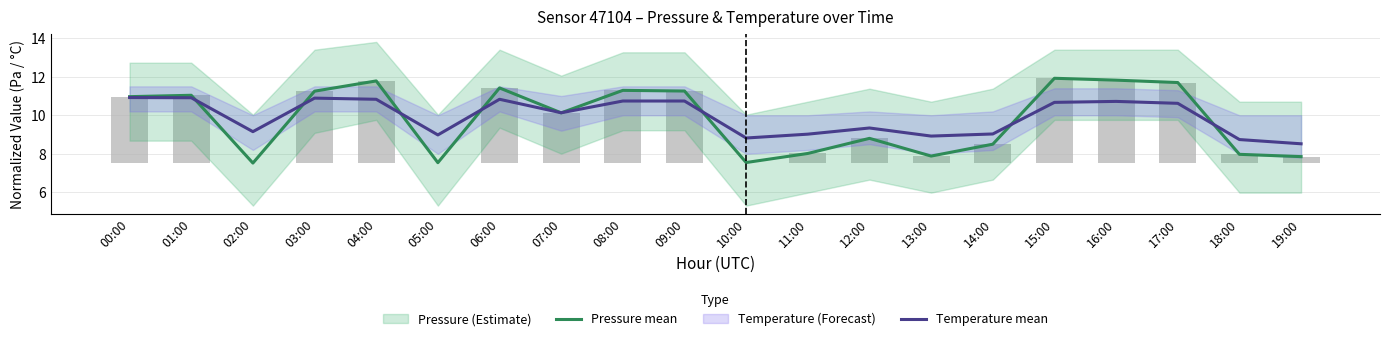

True or false: Pressure mean has a value of 17.6 at 01:00.

False